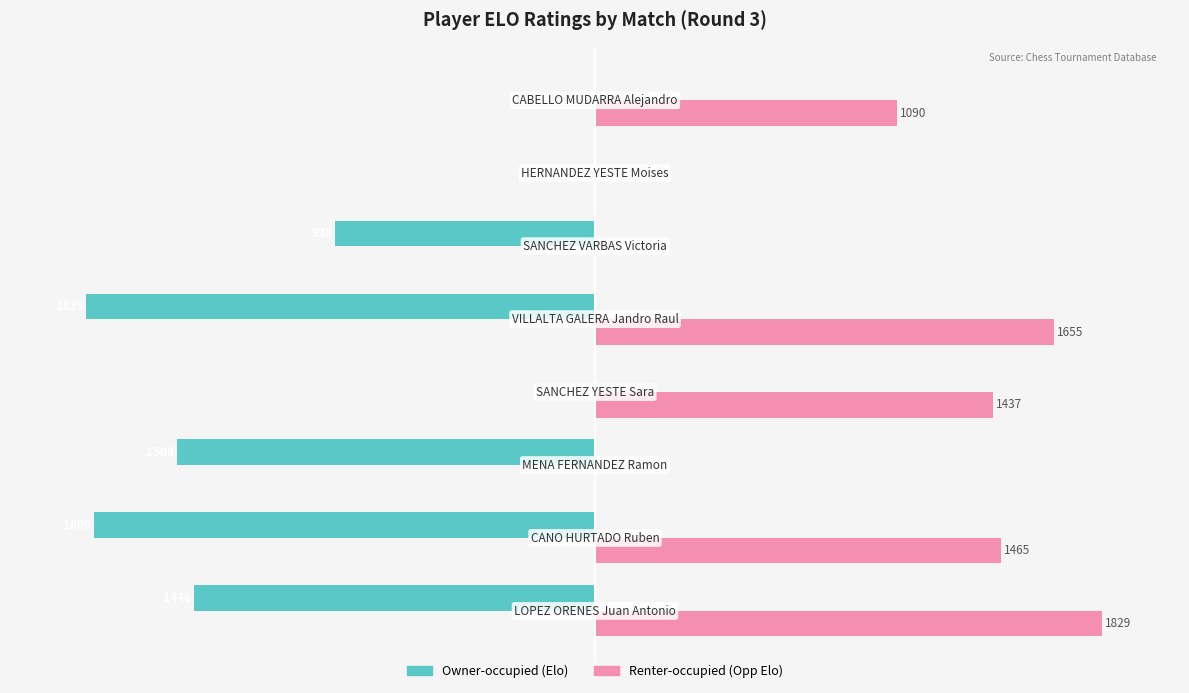

Which series has the largest total across all categories?

Renter-occupied (Opp Elo)